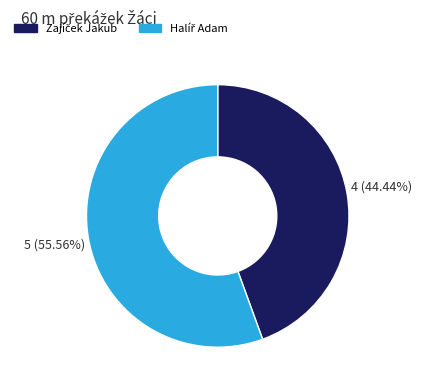

Is there a majority slice in this chart?

Yes